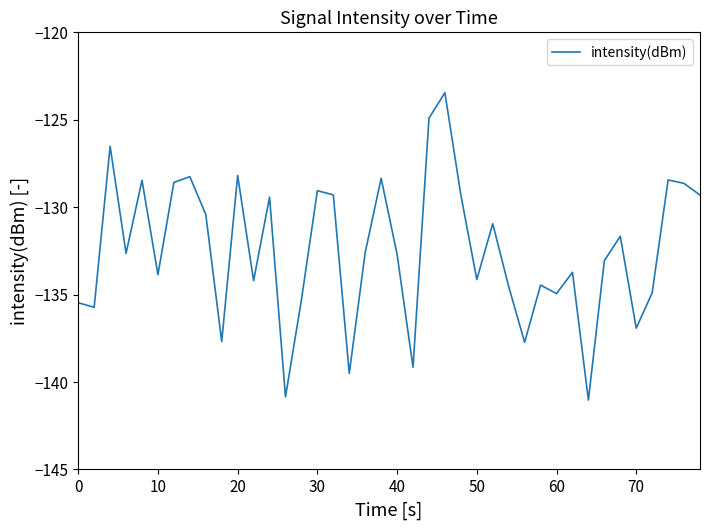

What is the difference between the maximum and minimum values?

17.6